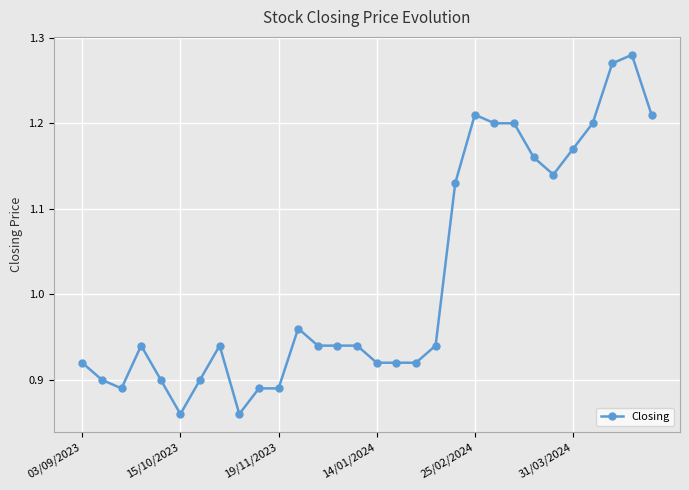

What is the difference between the maximum and minimum values?

0.4